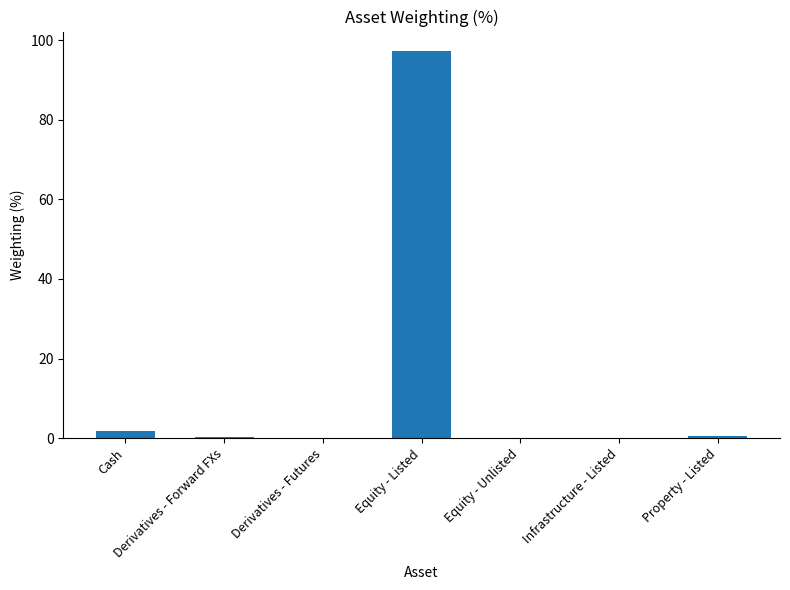

Between Equity - Listed and Equity - Unlisted, which is larger?

Equity - Listed